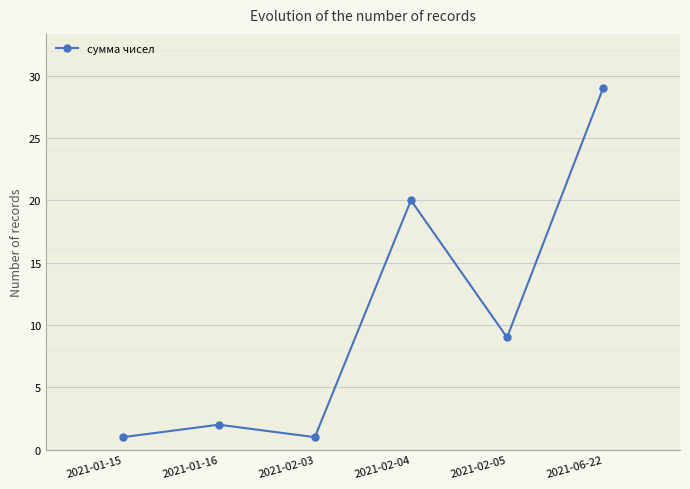

What is the label of the 4th point from the right?

2021-02-03